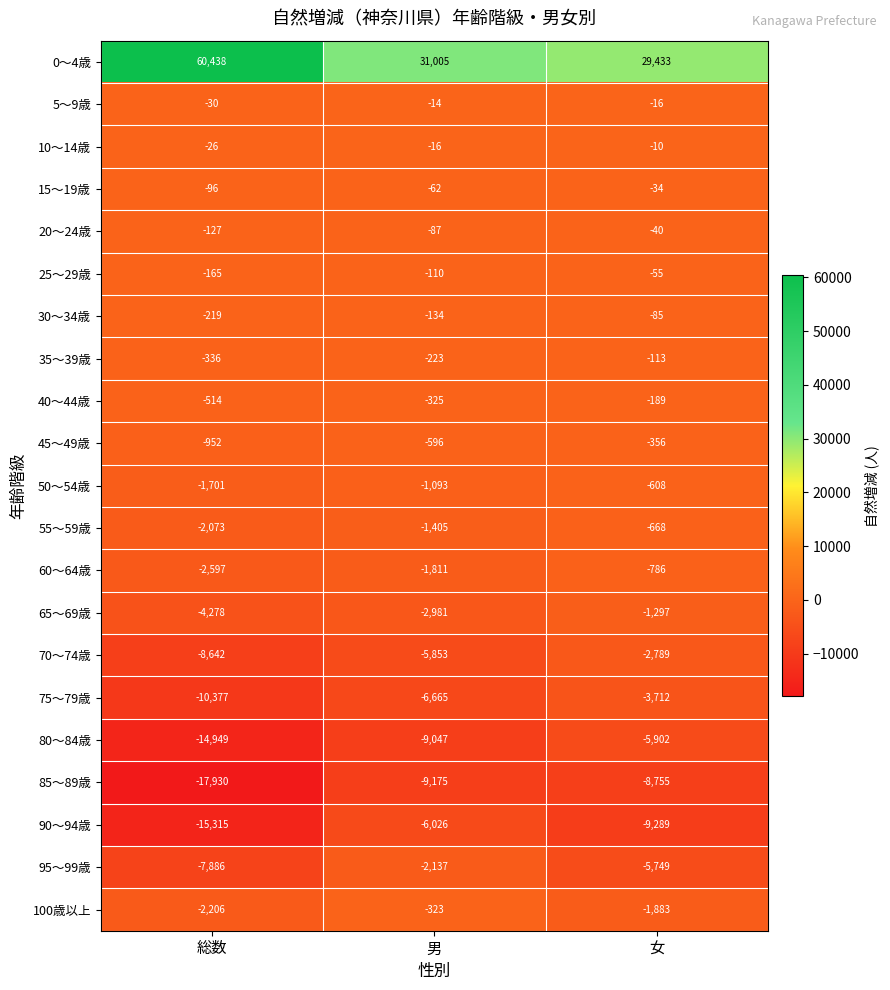

What is the total value across all series at 男?

-17078